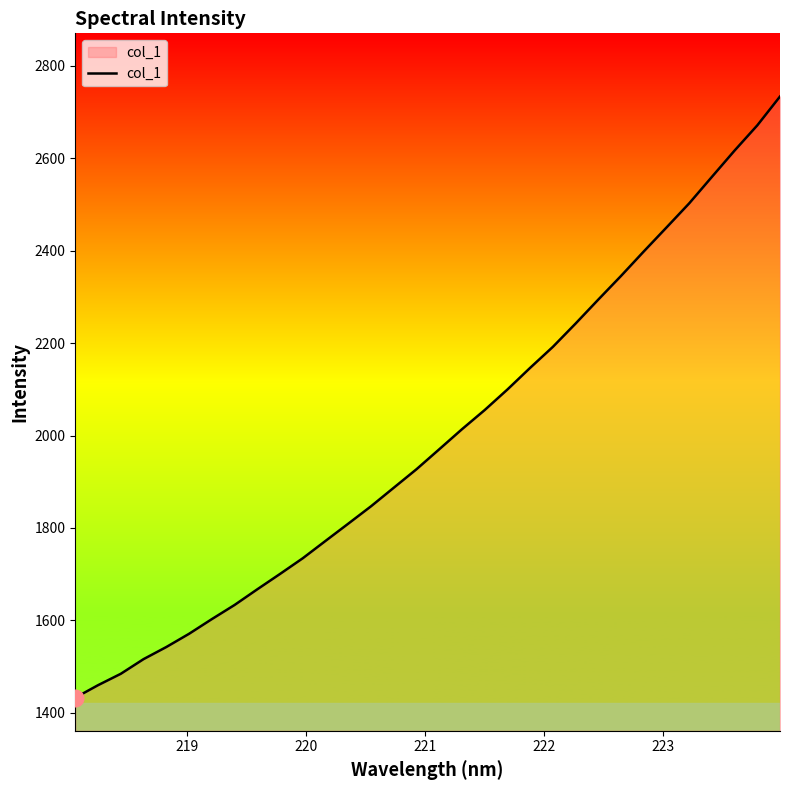

What is the difference between the maximum and minimum values?

1301.0